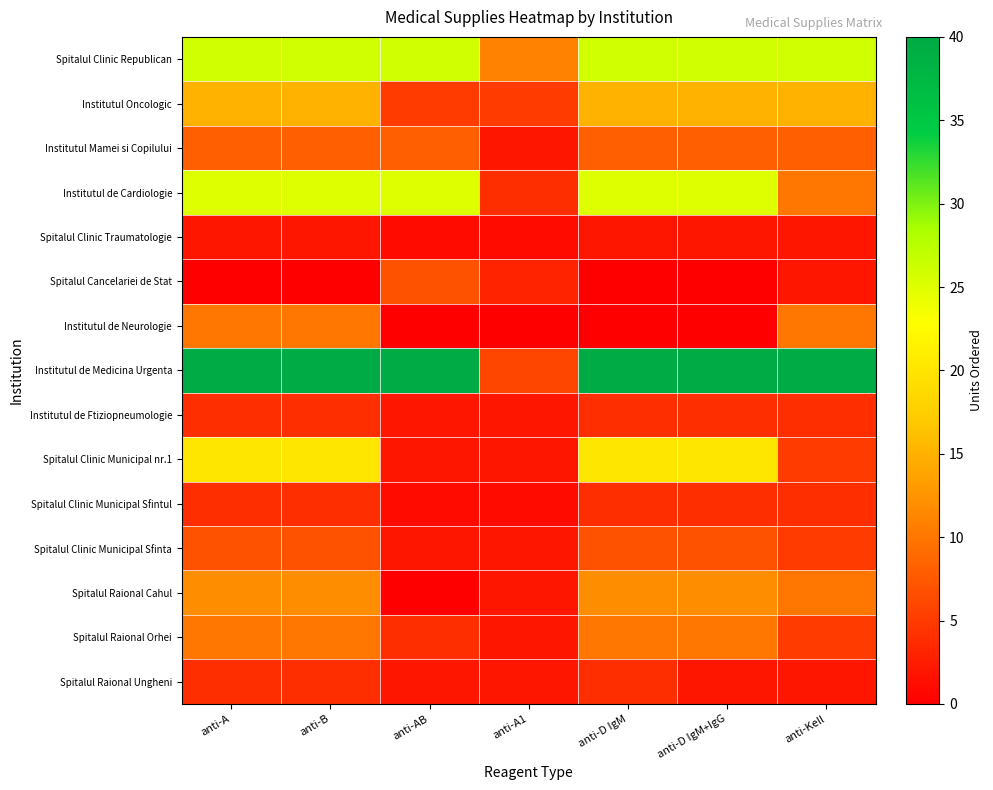

At how many categories does at least one series exceed 25?

6